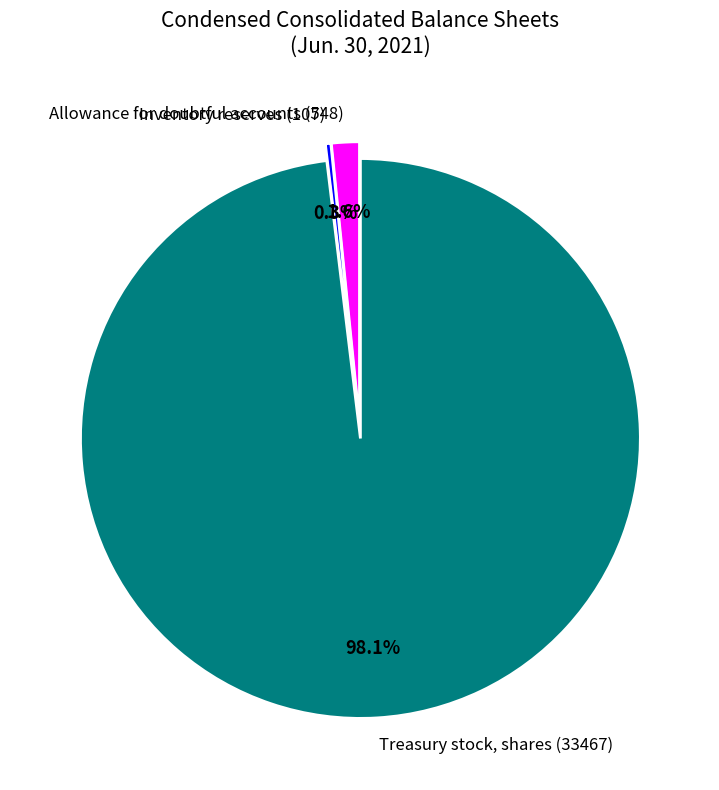

Which category accounts for the majority?

Treasury stock, shares (33467)